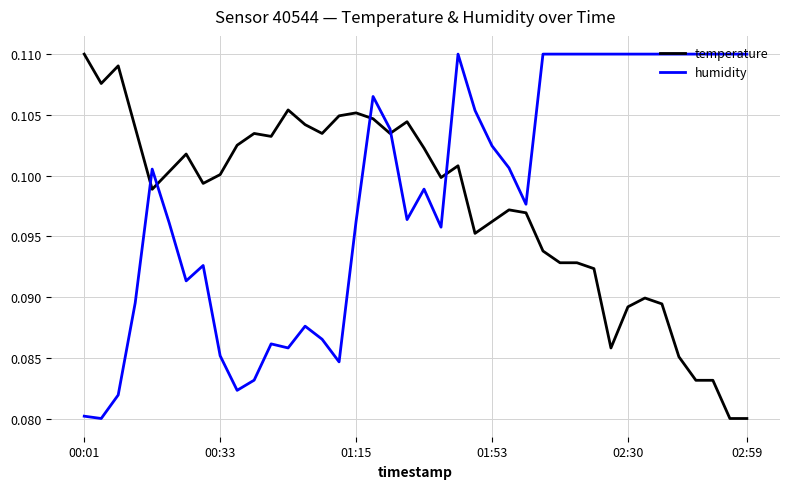

In humidity, how many points are lower than both neighbors (excluding endpoints)?

8